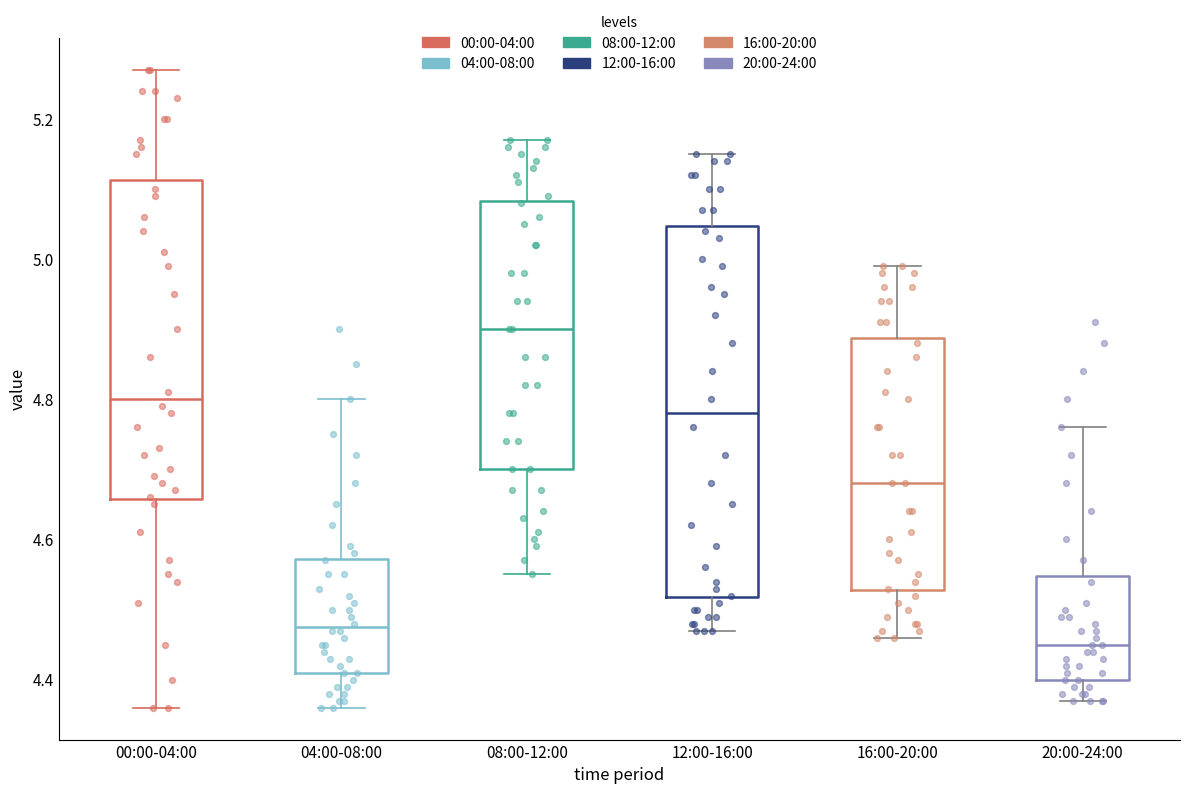

Comparing the boxes themselves (not the whiskers), which one is the tallest?

12:00-16:00